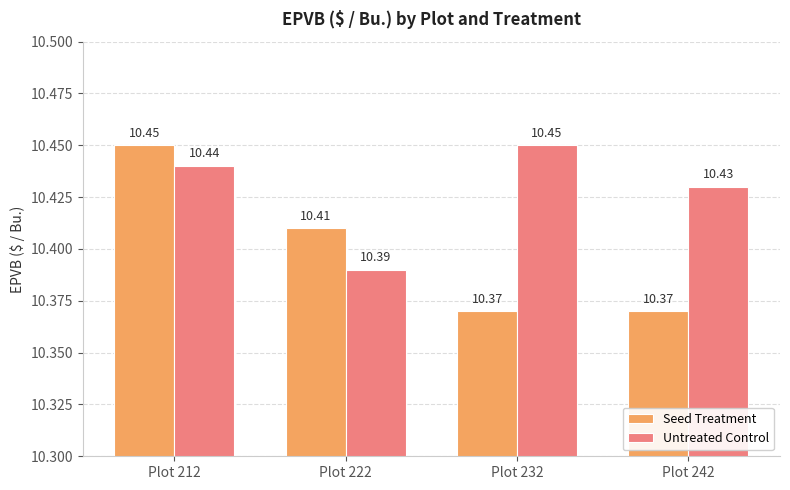

At which category is the sum across all series the highest?

Plot 212